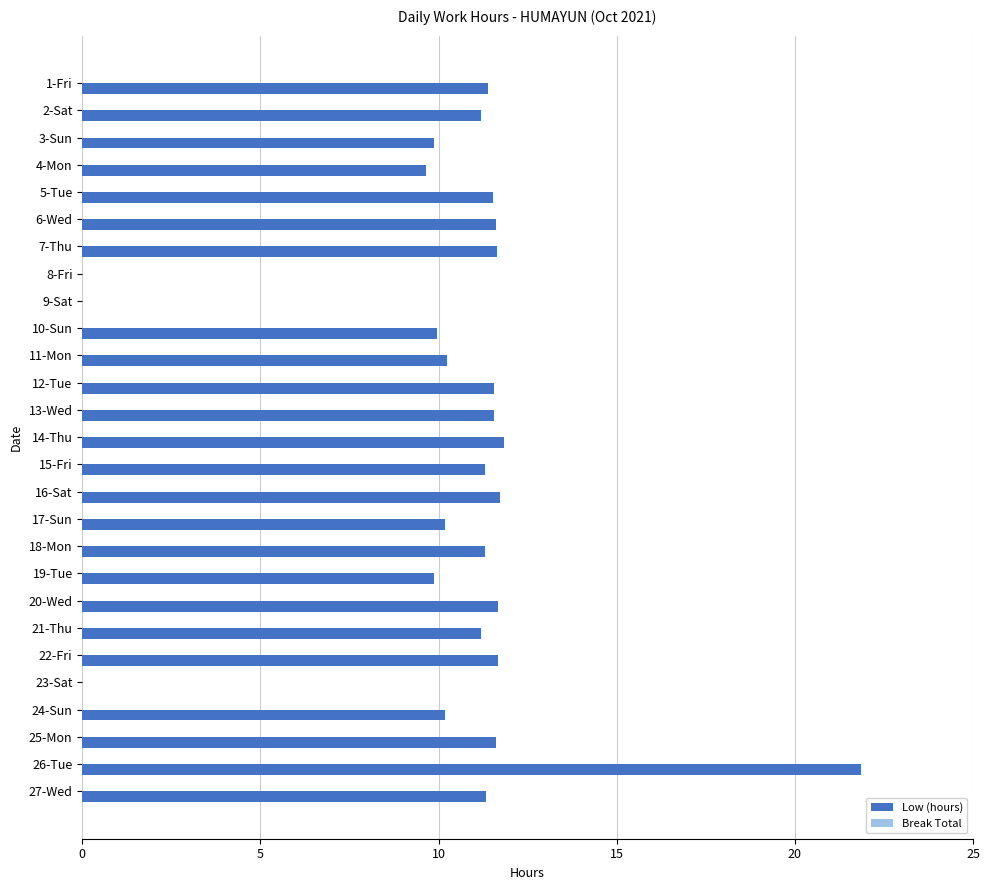

Which has a higher value, 15-Fri or 8-Fri?

15-Fri